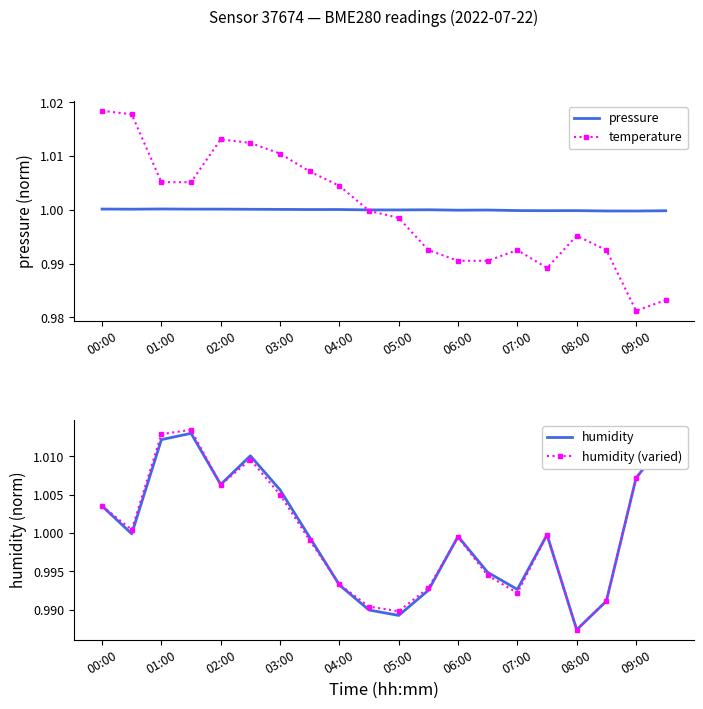

At which label does humidity (varied) reach its minimum?

08:00